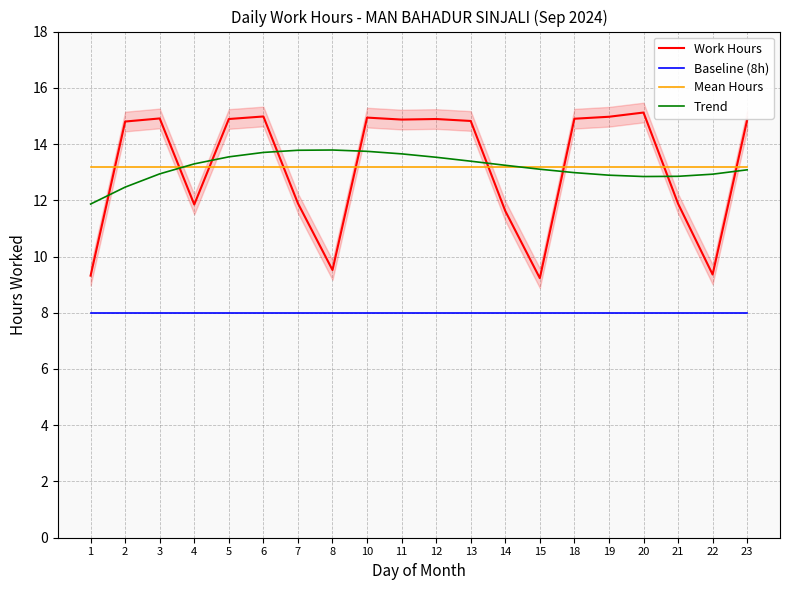

What is the average value of the Trend series?

13.2